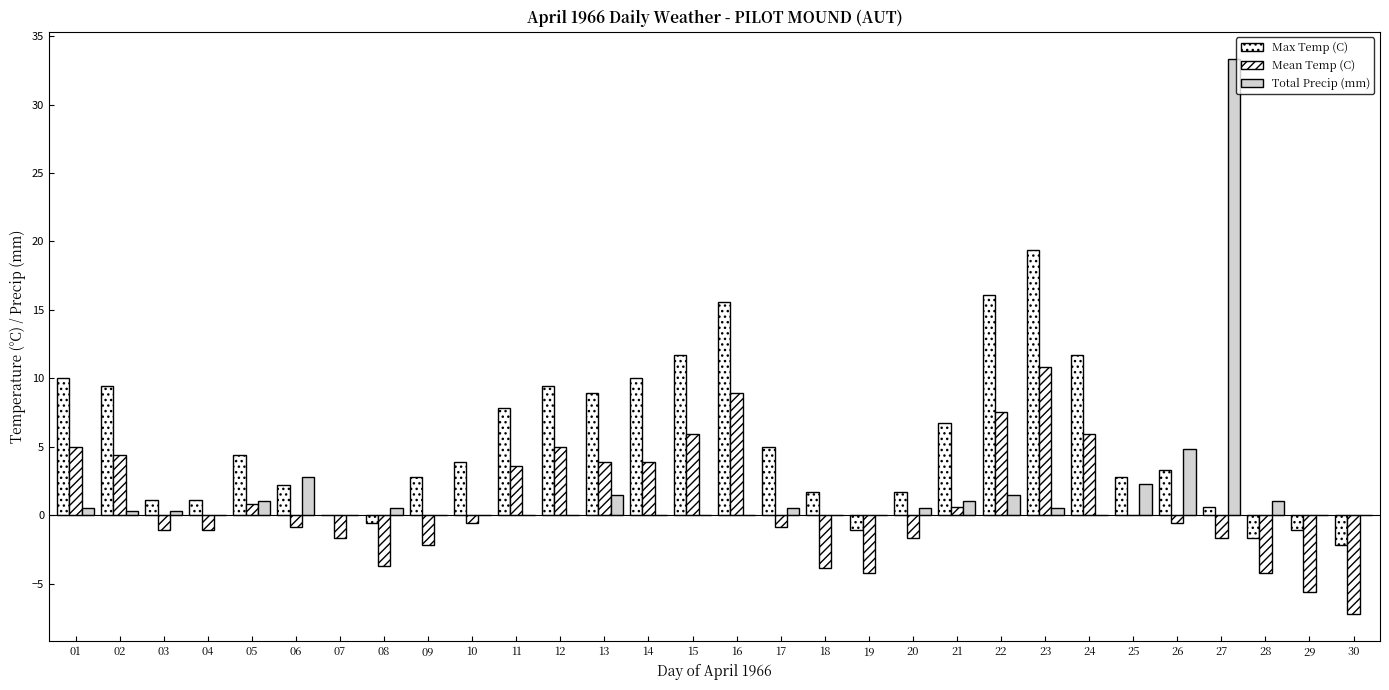

Are the bars horizontal?

No